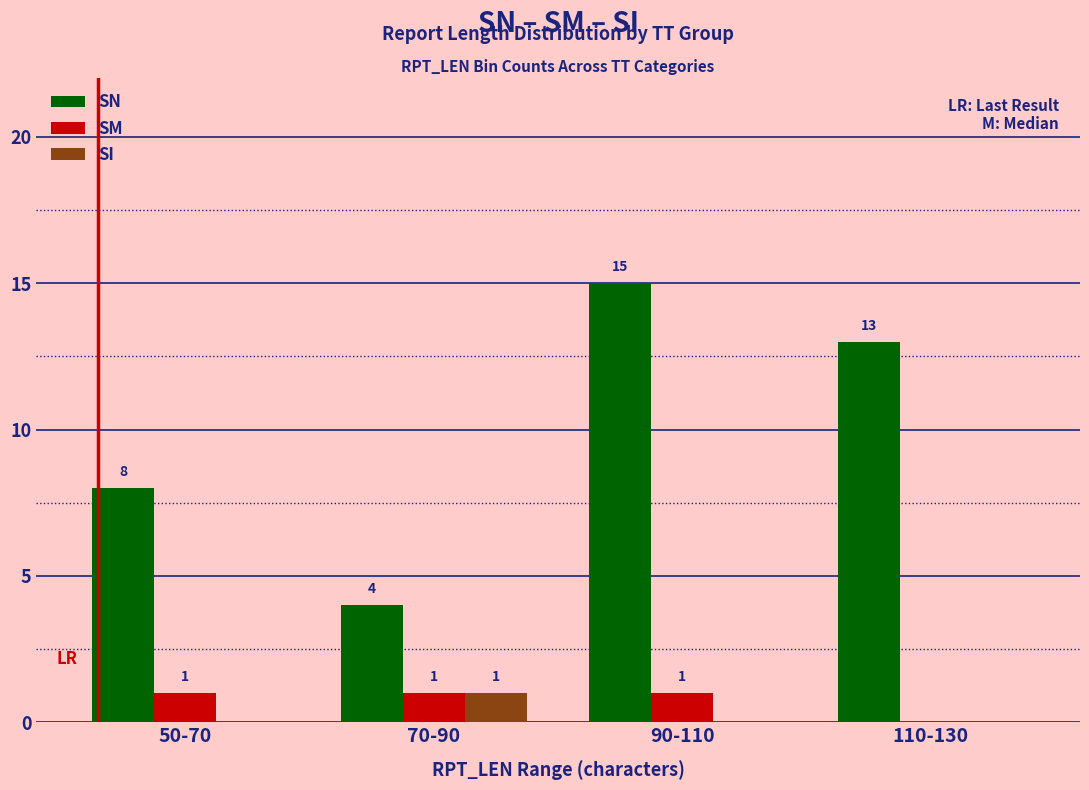

What is the difference between the SN values at 90-110 and 110-130?

2